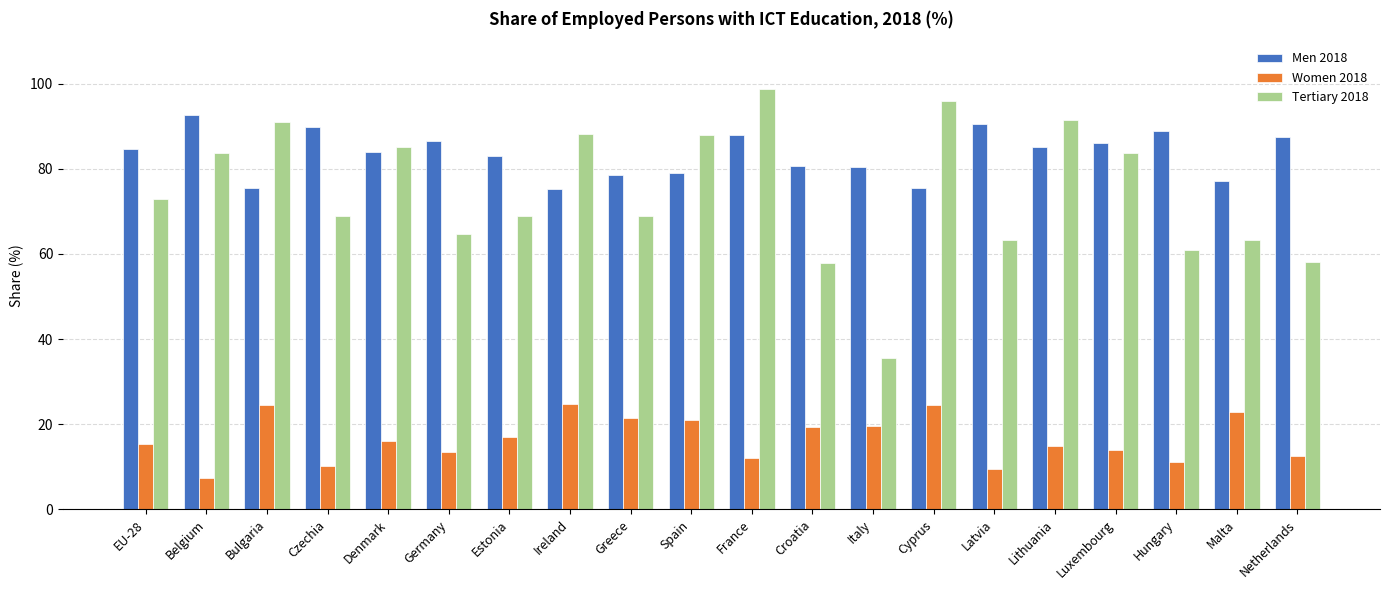

What is the label of the 19th bar from the right?

Belgium